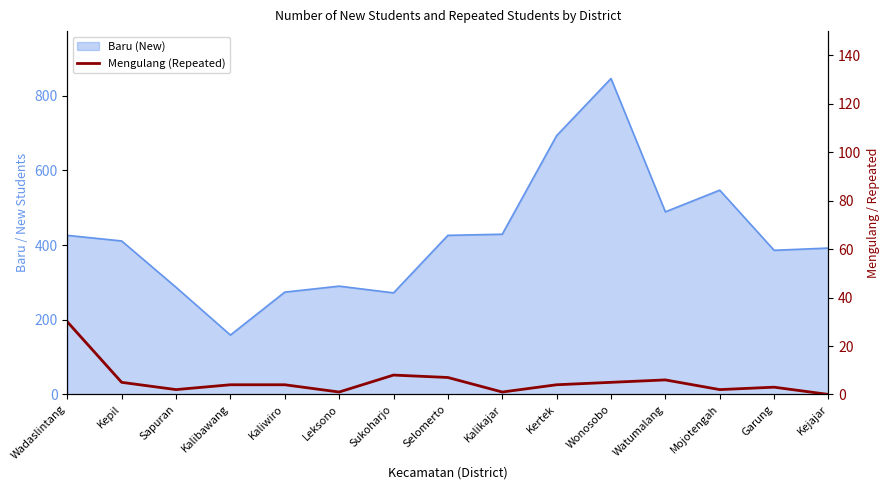

Where is the first local maximum?

Sukoharjo